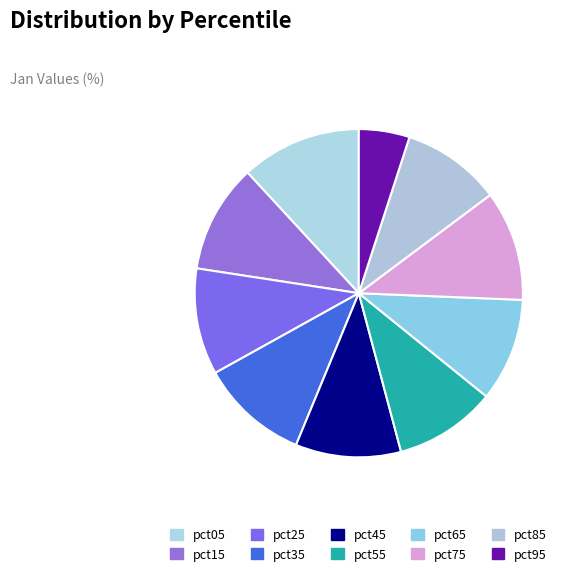

What is the smallest slice in the pie chart?

pct95